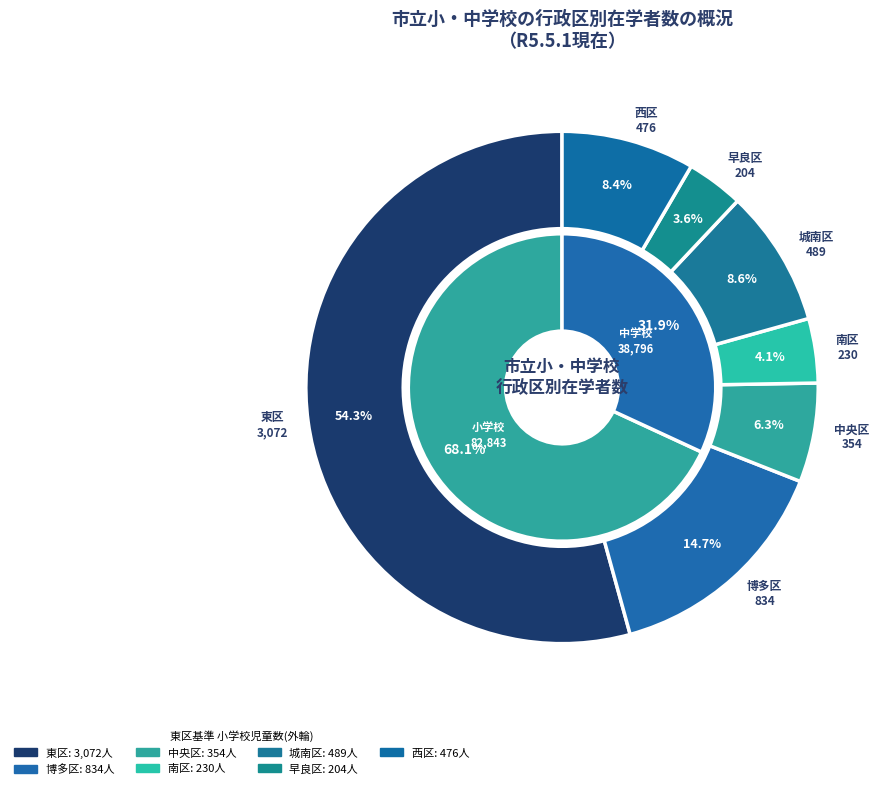

To the nearest percent, what is the average slice percentage?

50%